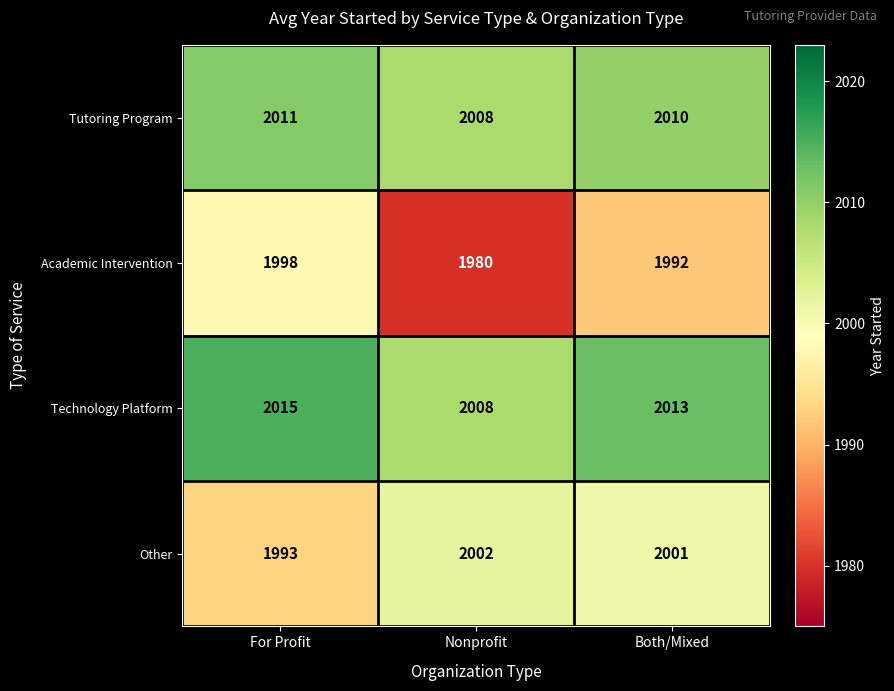

At how many categories does at least one series exceed 1999?

3